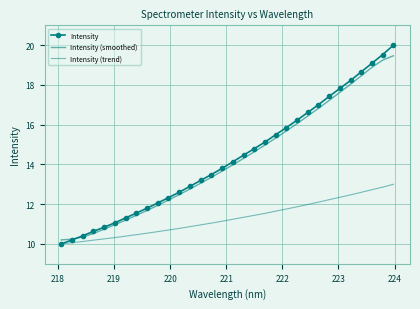

True or false: Intensity (smoothed) and Intensity (trend) intersect in this chart.

False